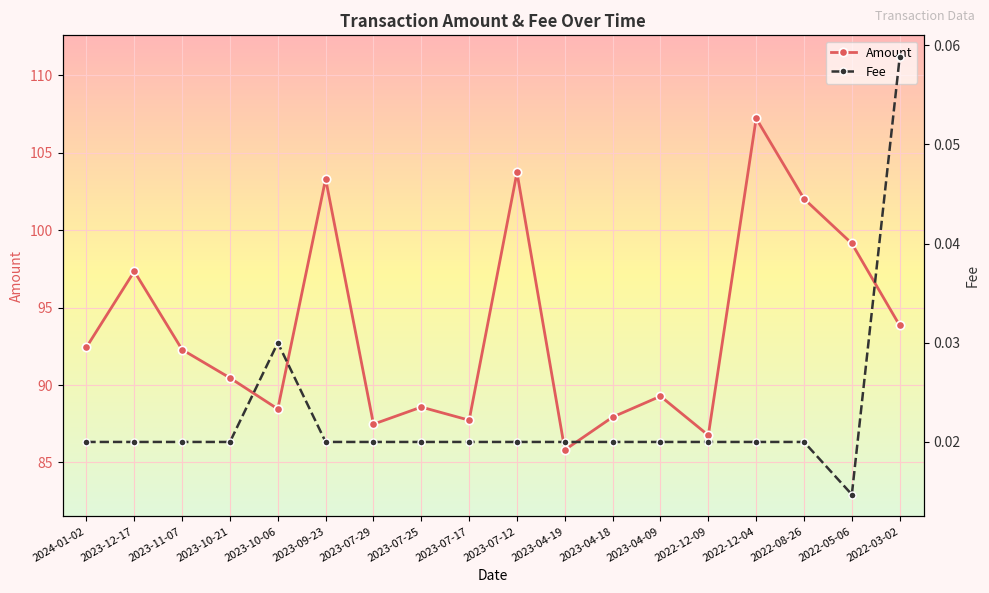

How many data points in Amount are less than 92?

9